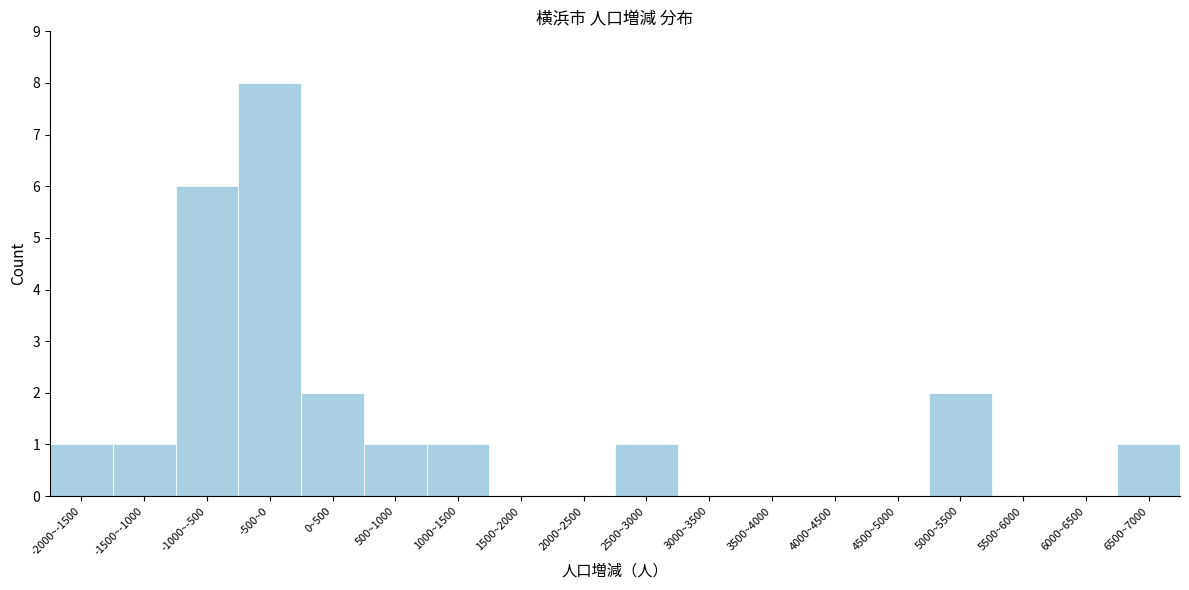

Reading left to right, transcribe all the data shown in this chart.

-2000~-1500=1	-1500~-1000=1	-1000~-500=6	-500~0=8	0~500=2	500~1000=1	1000~1500=1	1500~2000=0	2000~2500=0	2500~3000=1	3000~3500=0	3500~4000=0	4000~4500=0	4500~5000=0	5000~5500=2	5500~6000=0	6000~6500=0	6500~7000=1